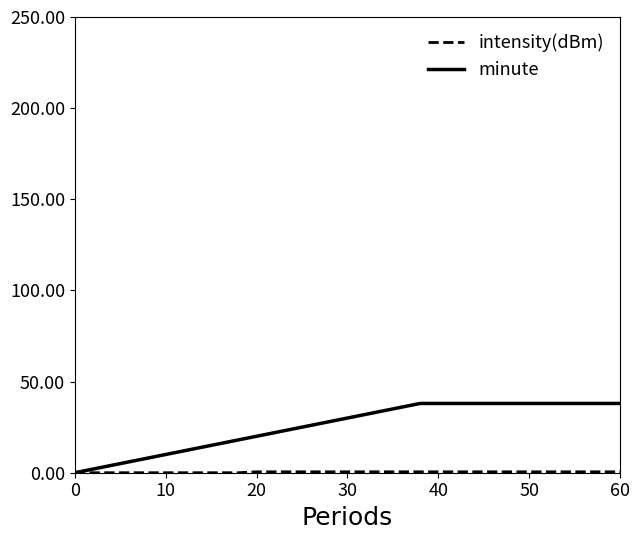

How many lines are shown in the chart?

2